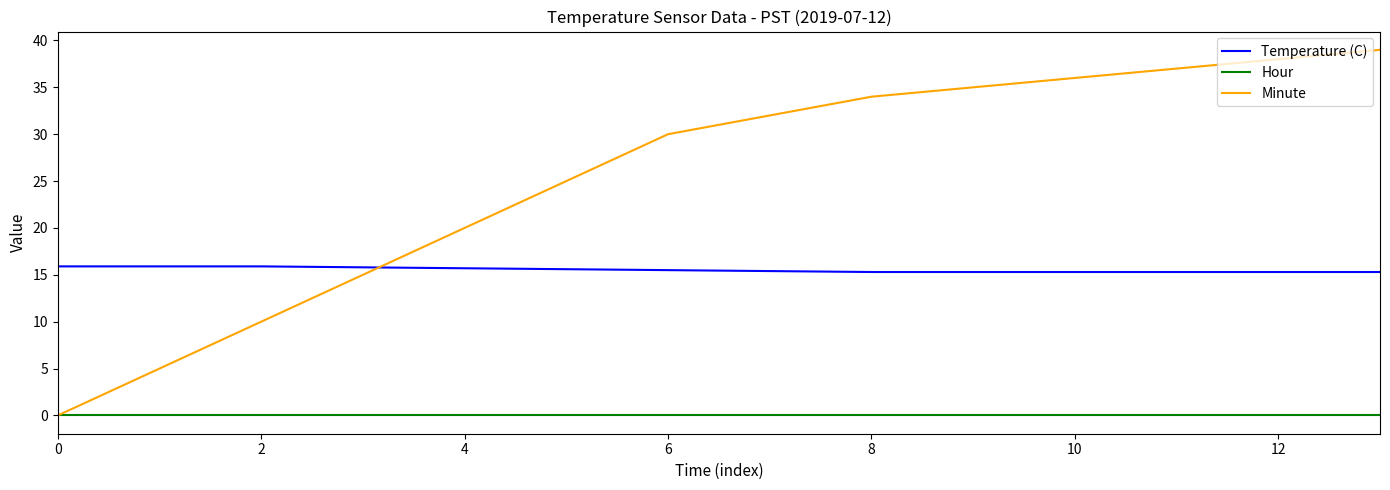

Which series has the widest spread of values?

Minute